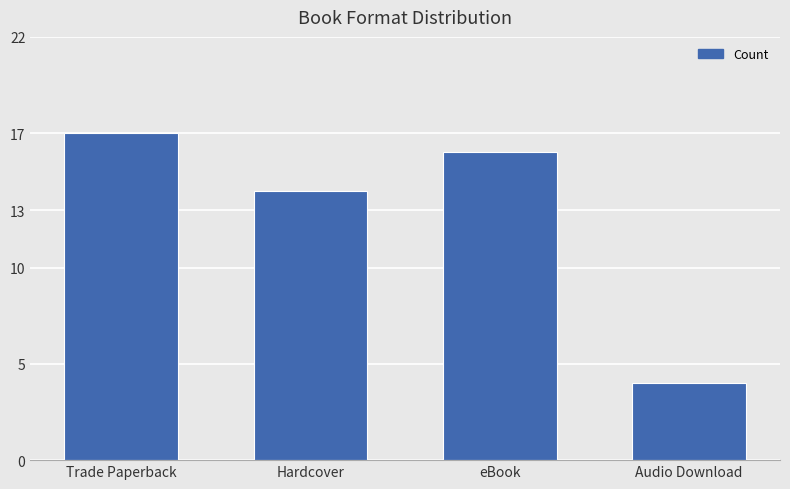

What is the ratio of the value at eBook to the value at Trade Paperback?

0.9